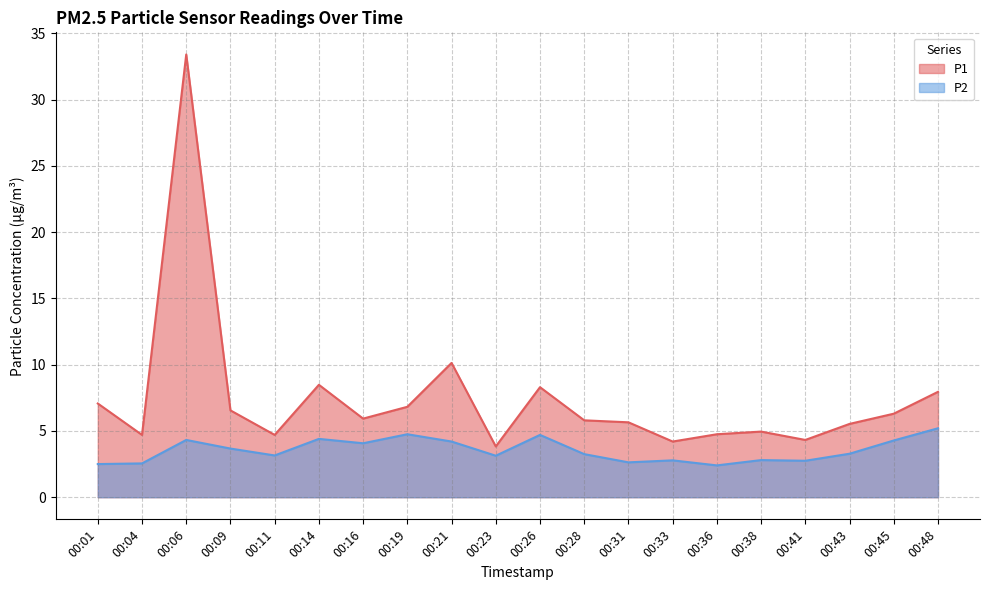

The value of P1 at 00:23 is 5.8. True or false?

False